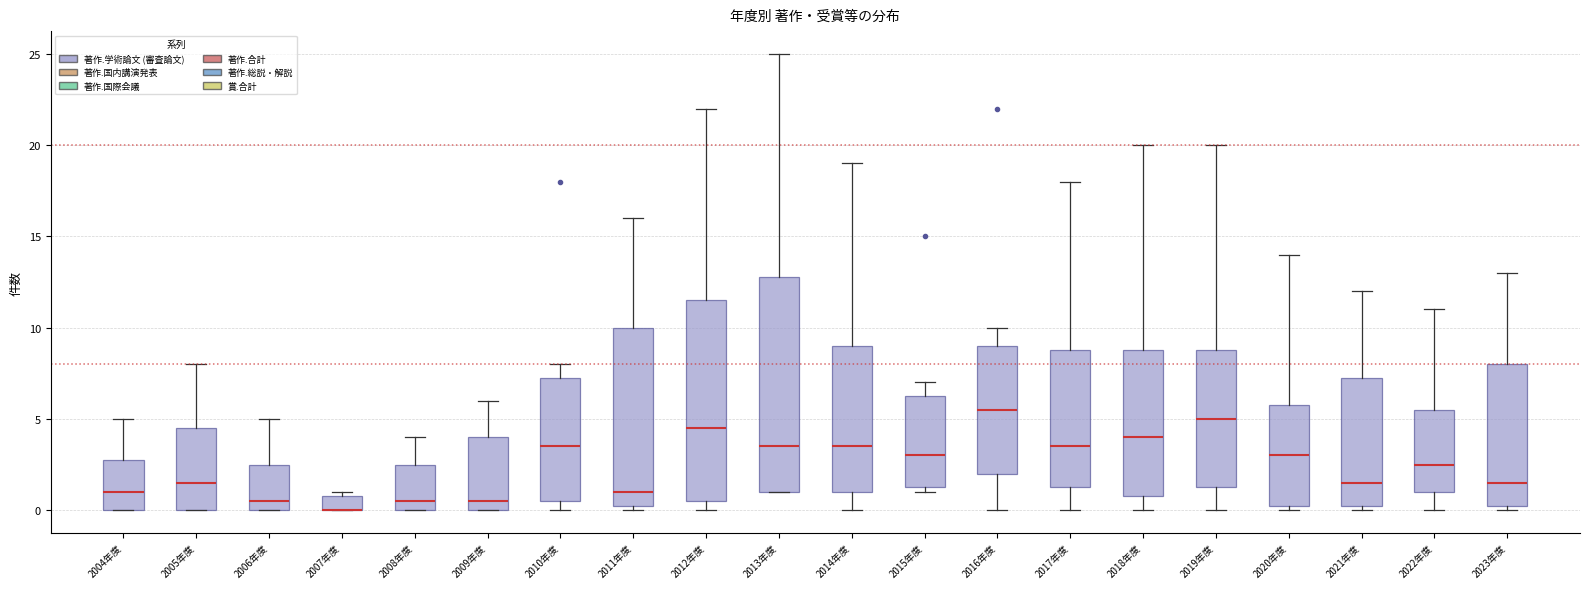

Where does the median line of the box for 2017年度 sit on the y-axis? The values are not printed on the chart, so give them approximately, as read against the axis.

3.5